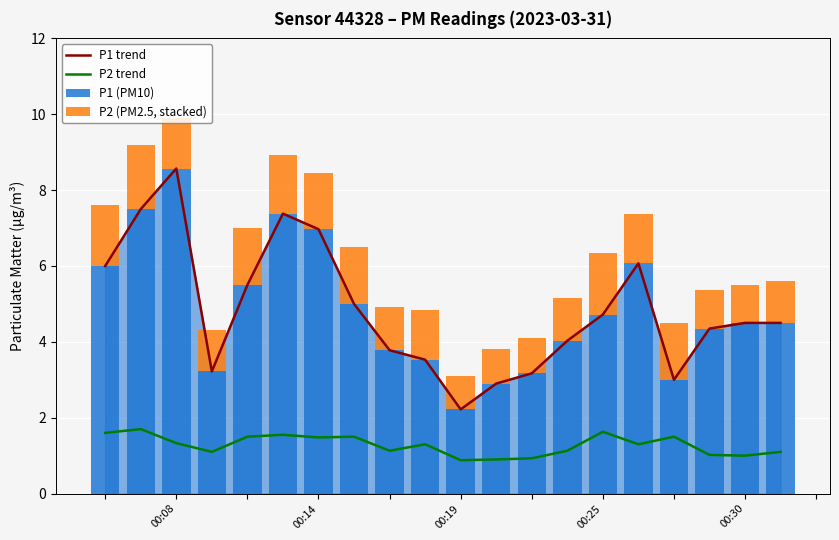

What is the value of the P1 (PM10) bar at the 19th from the left?

4.5